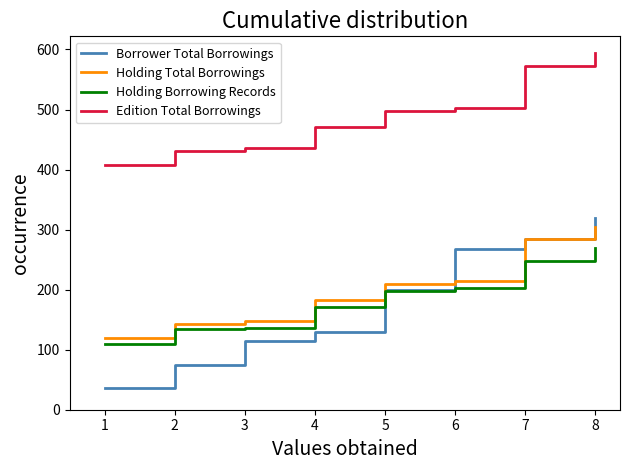

Is it true that Holding Total Borrowings equals 157 at 7?

False